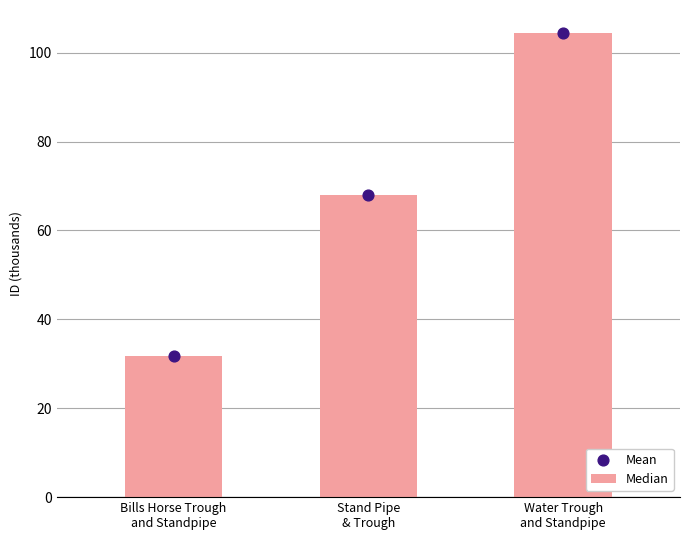

Which series contains the lowest Y value?

Median